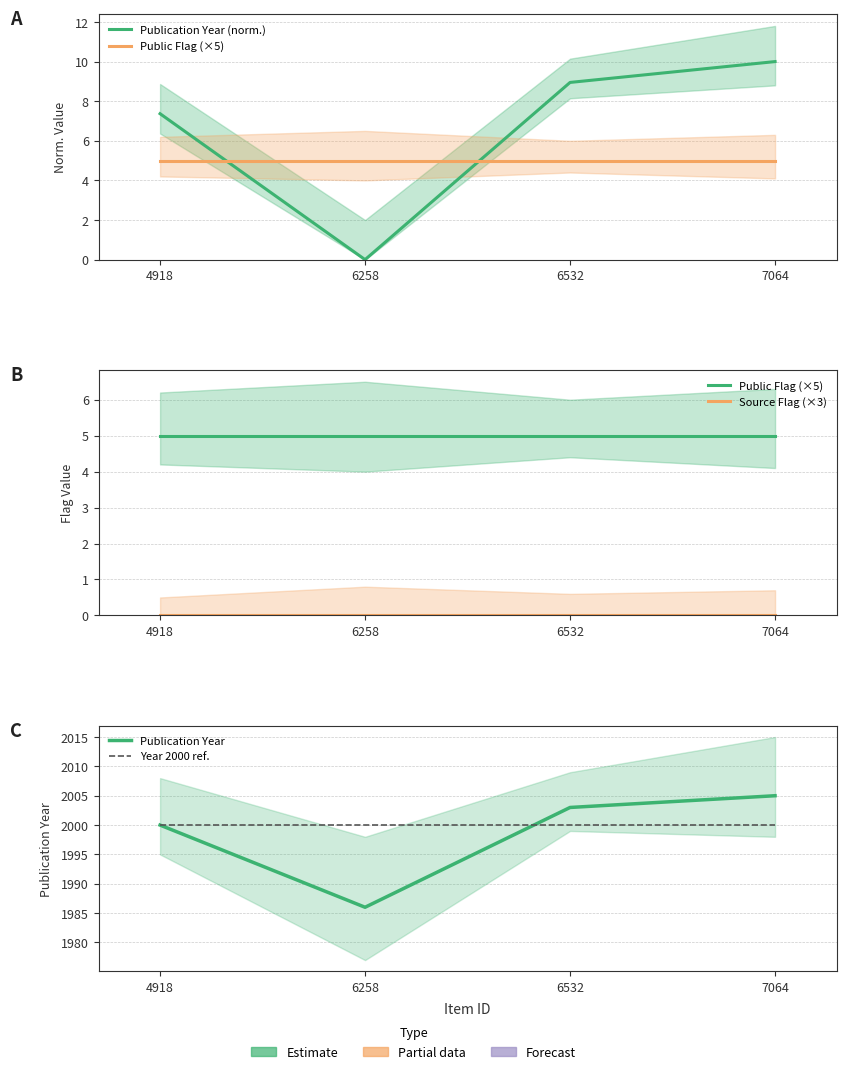

Is the value of Source Flag (×3) at 4918 greater than the value of Year 2000 ref. at 4918?

No